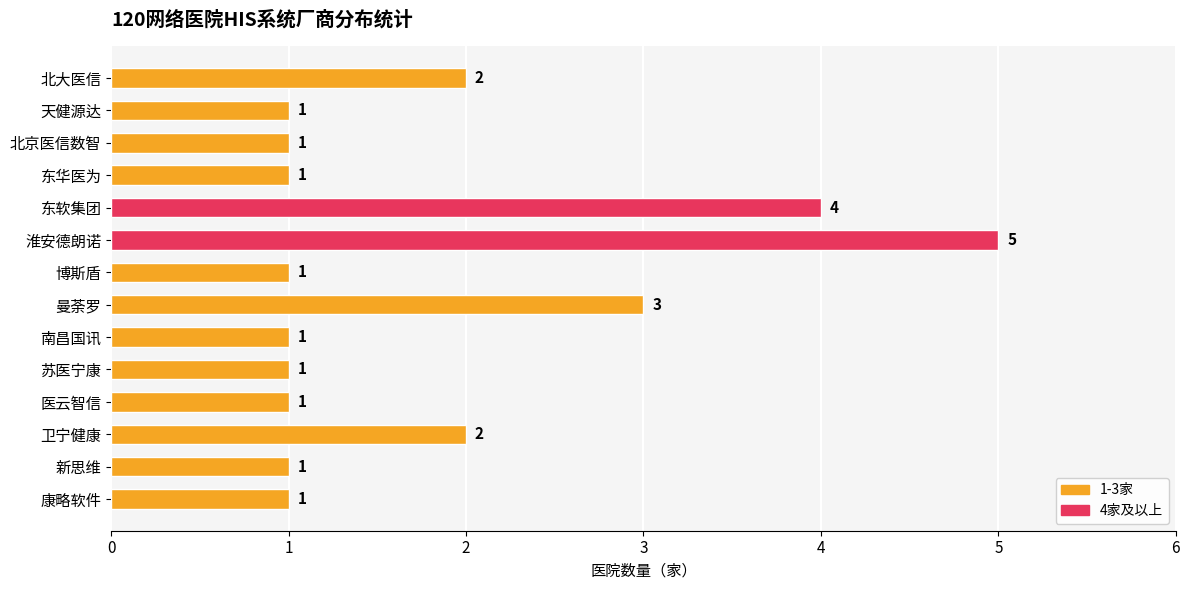

Reading top to bottom, transcribe all the data shown in this chart.

北大医信=2	天健源达=1	北京医信数智=1	东华医为=1	东软集团=4	淮安德朗诺=5	博斯盾=1	曼荼罗=3	南昌国讯=1	苏医宁康=1	医云智信=1	卫宁健康=2	新思维=1	康略软件=1